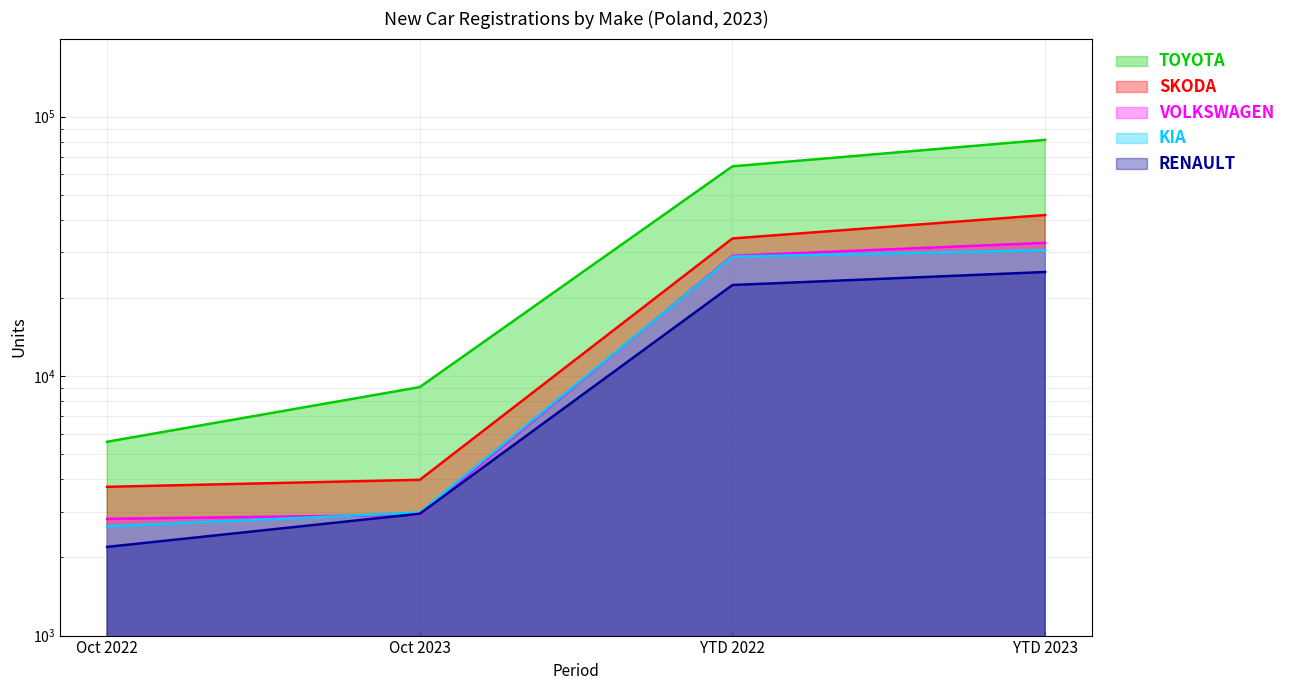

What is the total value across all series at Oct 2023?

21905